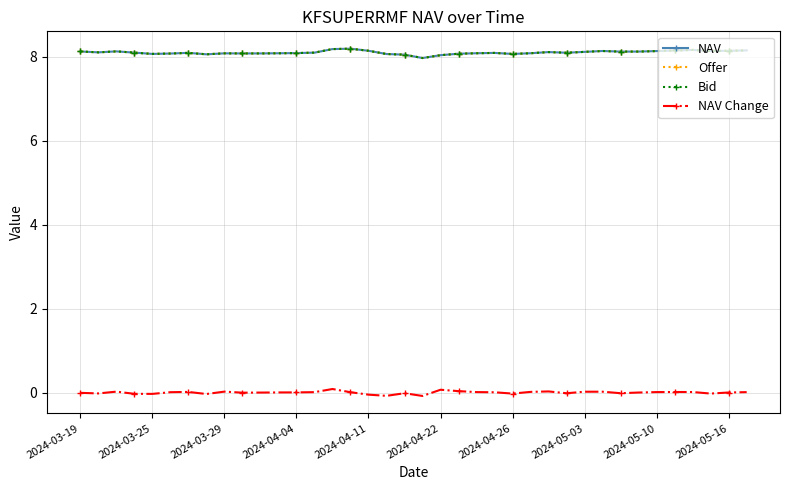

At which category does NAV reach its first local valley?

2024-03-25